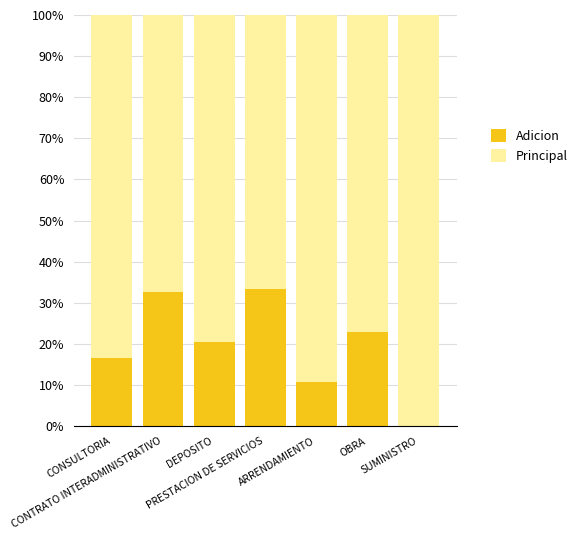

What is the maximum value for Adicion?

33.3